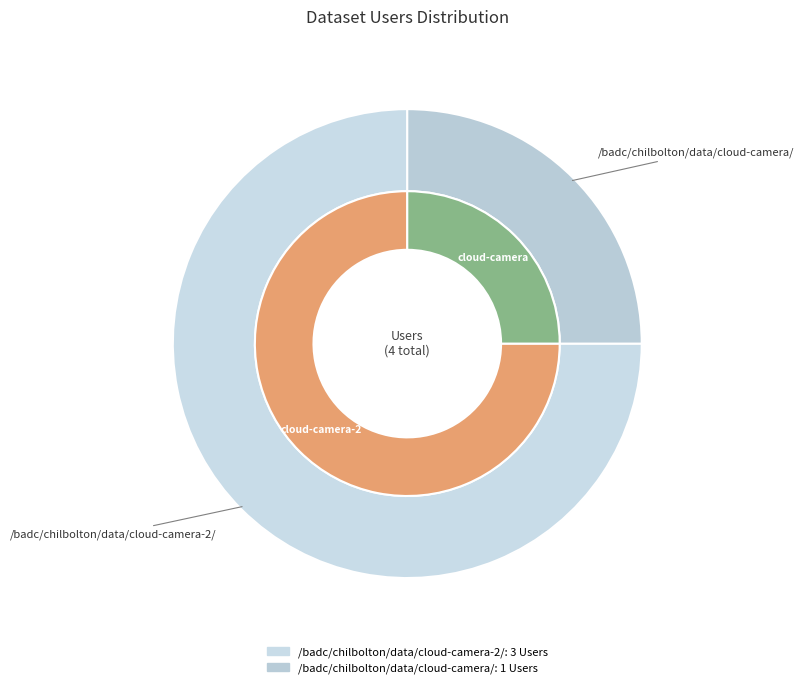

How many slices are in this pie chart?

2